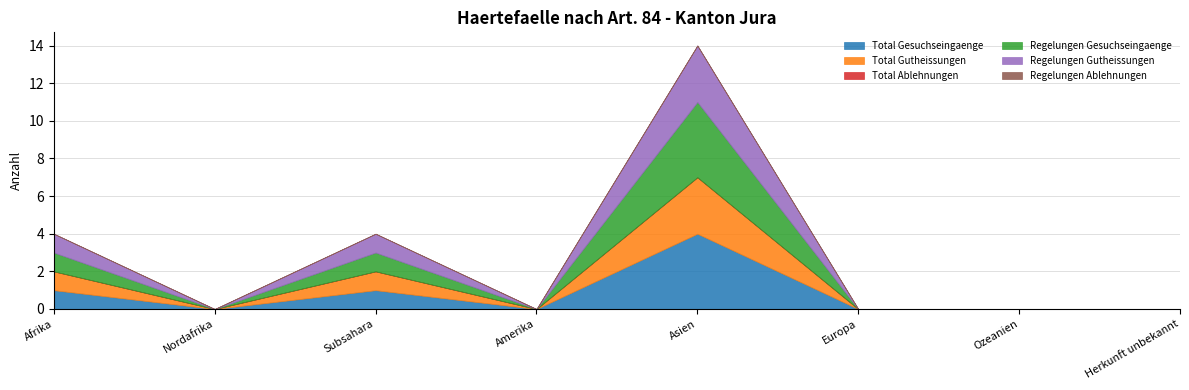

Which series has the largest range (max minus min)?

Total Gesuchseingaenge